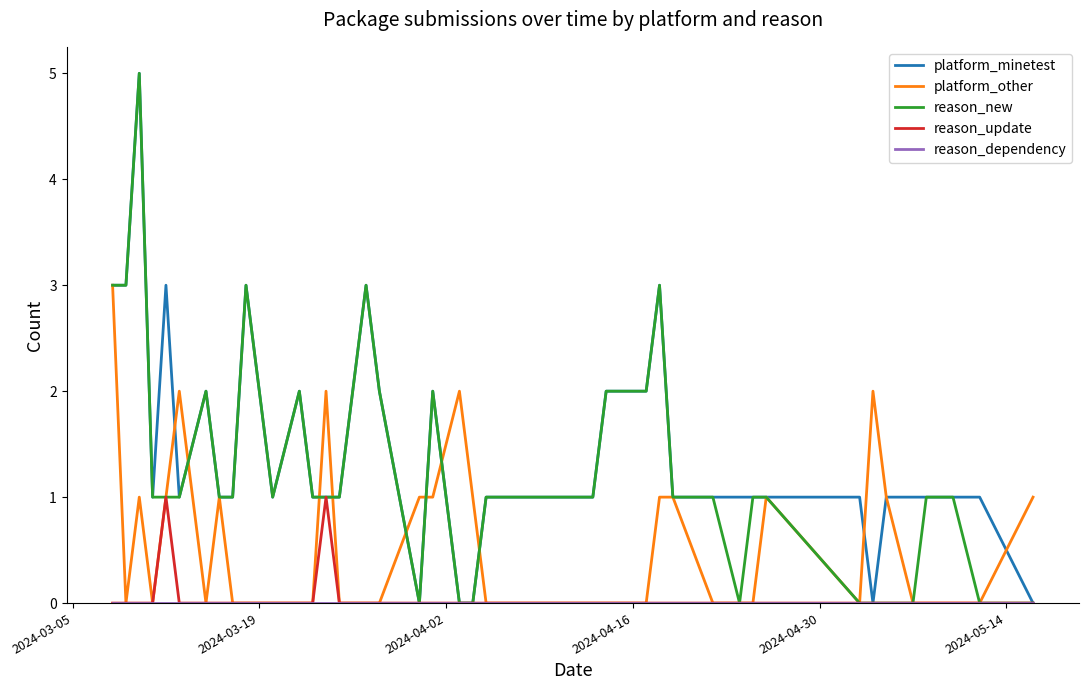

What is the greatest value displayed?

5